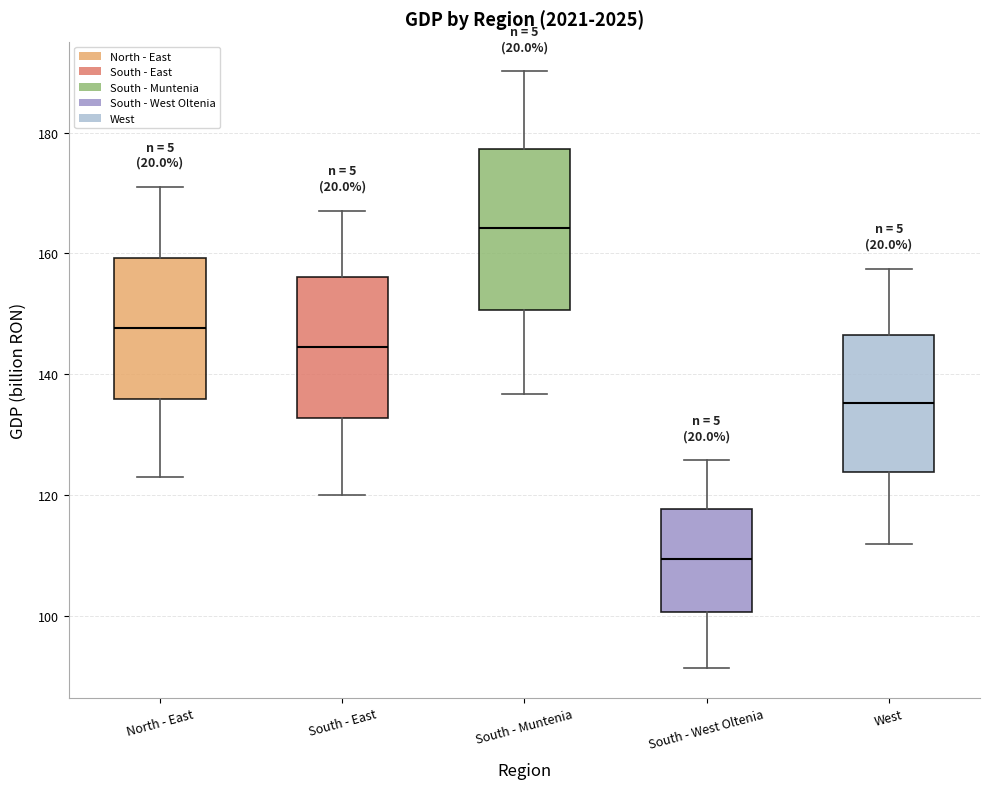

Reading left to right, read every box against the y-axis: the position of its median line, the range the box covers, and the ends of its whiskers. The values are not printed on the chart, so give them approximately, as read against the axis.

North - East: median 148, box 136 to 160, whiskers 124 to 172
South - East: median 144, box 132 to 156, whiskers 120 to 168
South - Muntenia: median 164, box 150 to 178, whiskers 136 to 190
South - West Oltenia: median 110, box 100 to 118, whiskers 92 to 126
West: median 136, box 124 to 146, whiskers 112 to 158